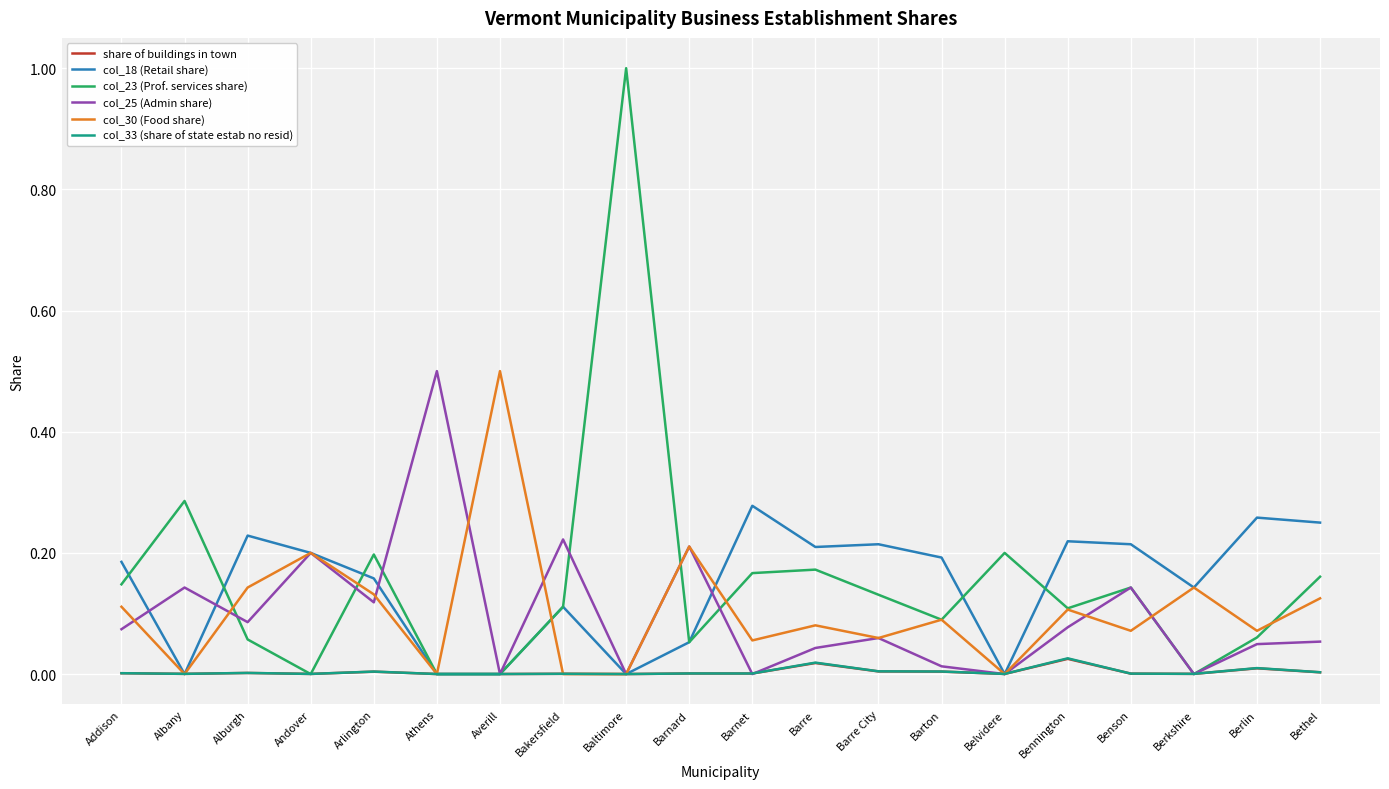

What is the spread (max minus min) of values at Athens?

0.5